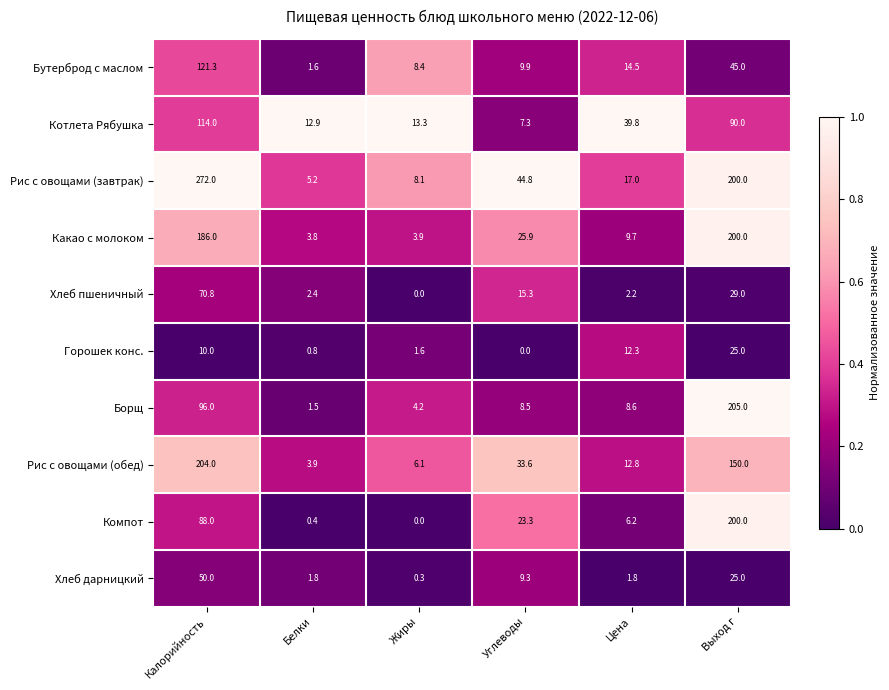

Rank the series at Углеводы from highest to lowest value.

Рис с овощами (завтрак), Рис с овощами (обед), Какао с молоком, Компот, Хлеб пшеничный, Бутерброд с маслом, Хлеб дарницкий, Борщ, Котлета Рябушка, Горошек конс.